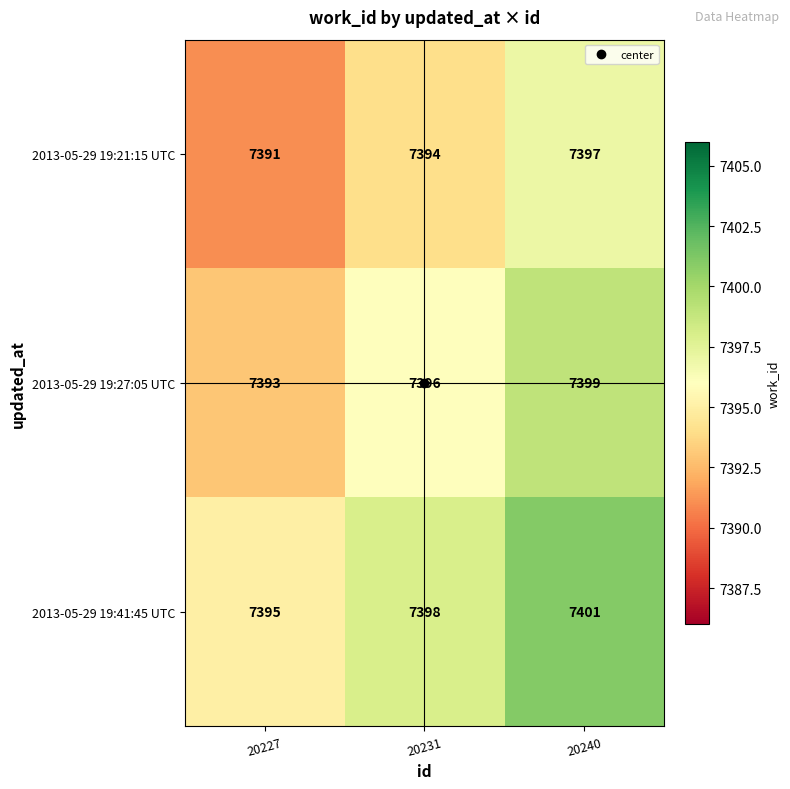

How many data points does each series have?

3